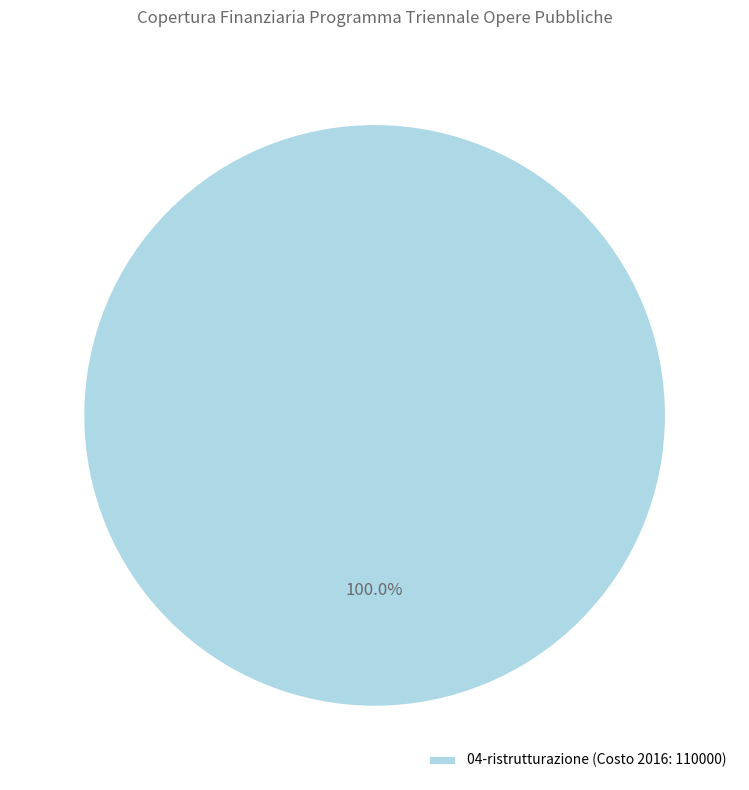

How many segments does this pie chart have?

1